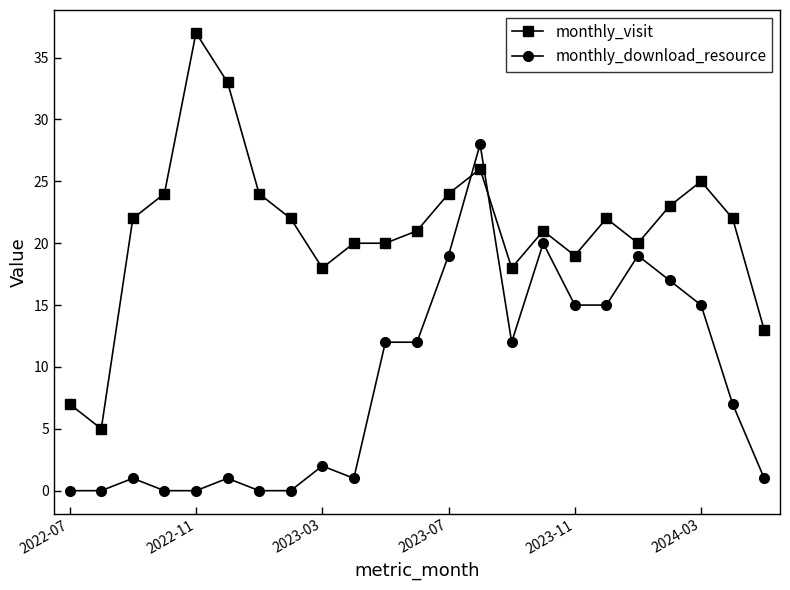

True or false: monthly_download_resource has more than 2 interior local peaks.

True